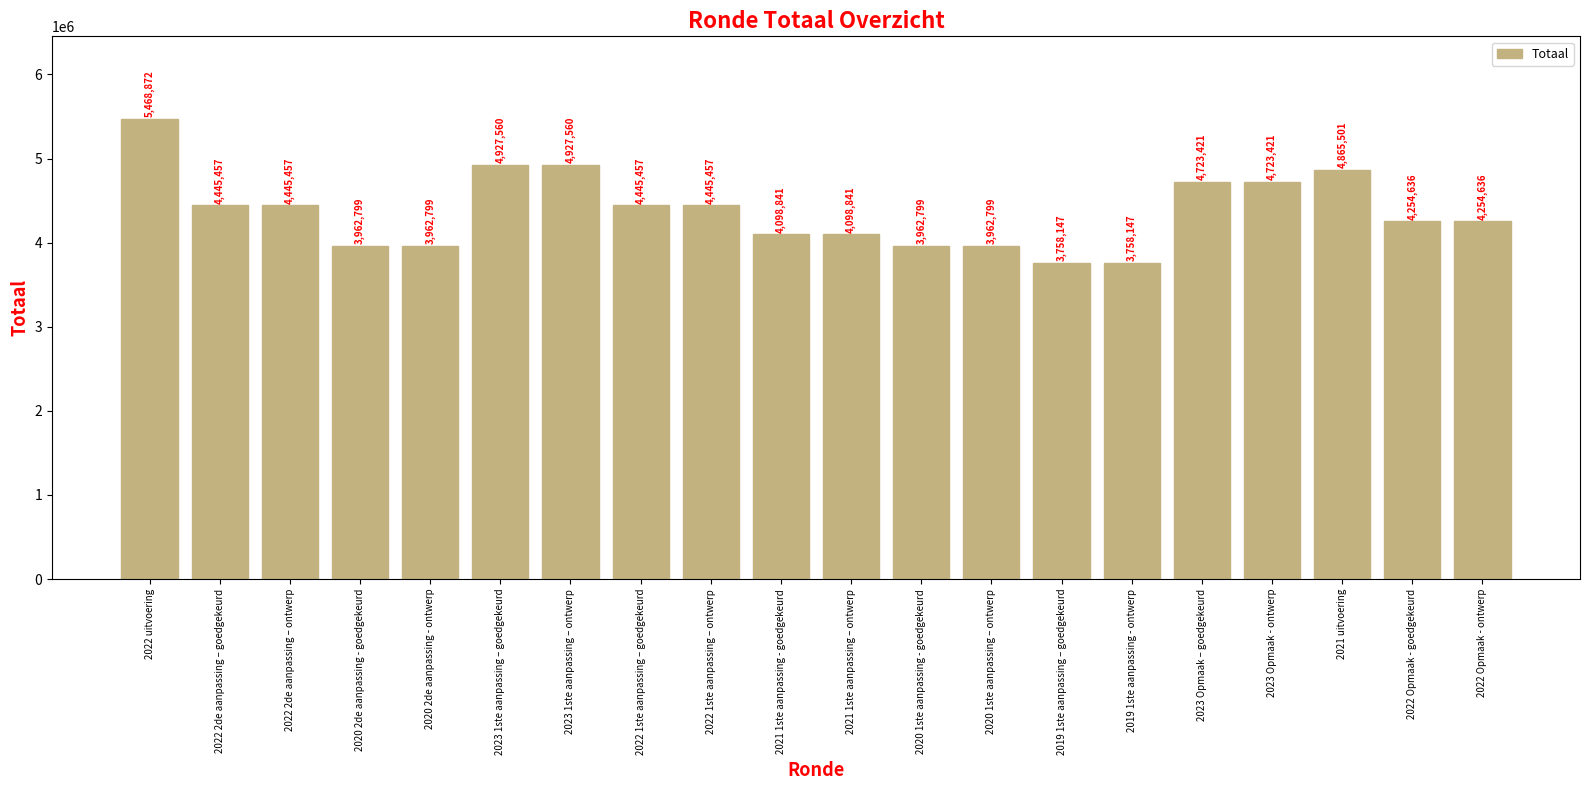

Reading right to left, transcribe all the data shown in this chart.

4254636	4254636	4865501	4723421	4723421	3758147	3758147	3962799	3962799	4098841	4098841	4445457	4445457	4927560	4927560	3962799	3962799	4445457	4445457	5468872